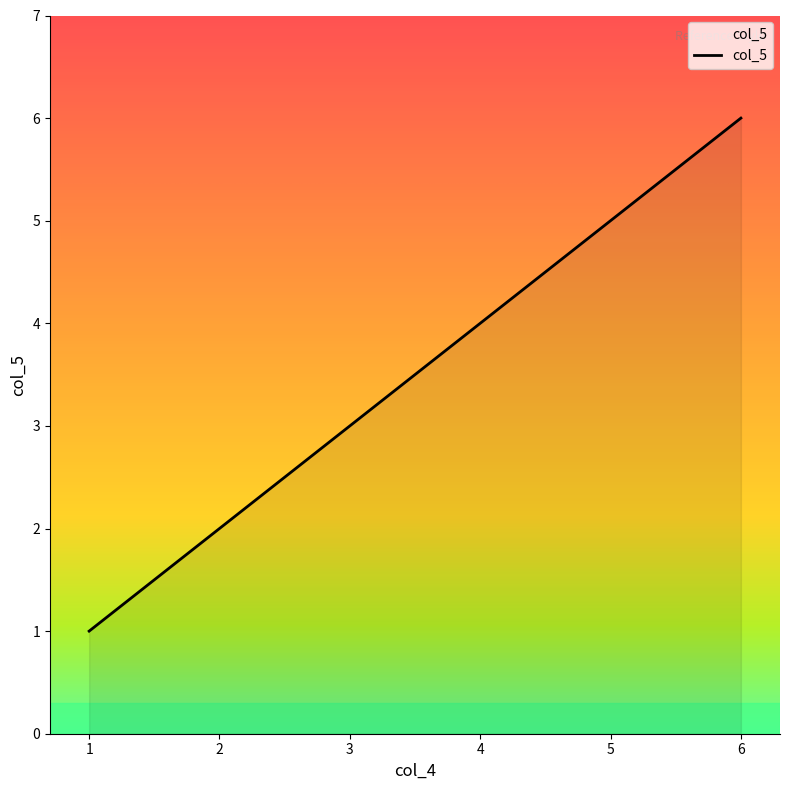

Read the value at 2.

2